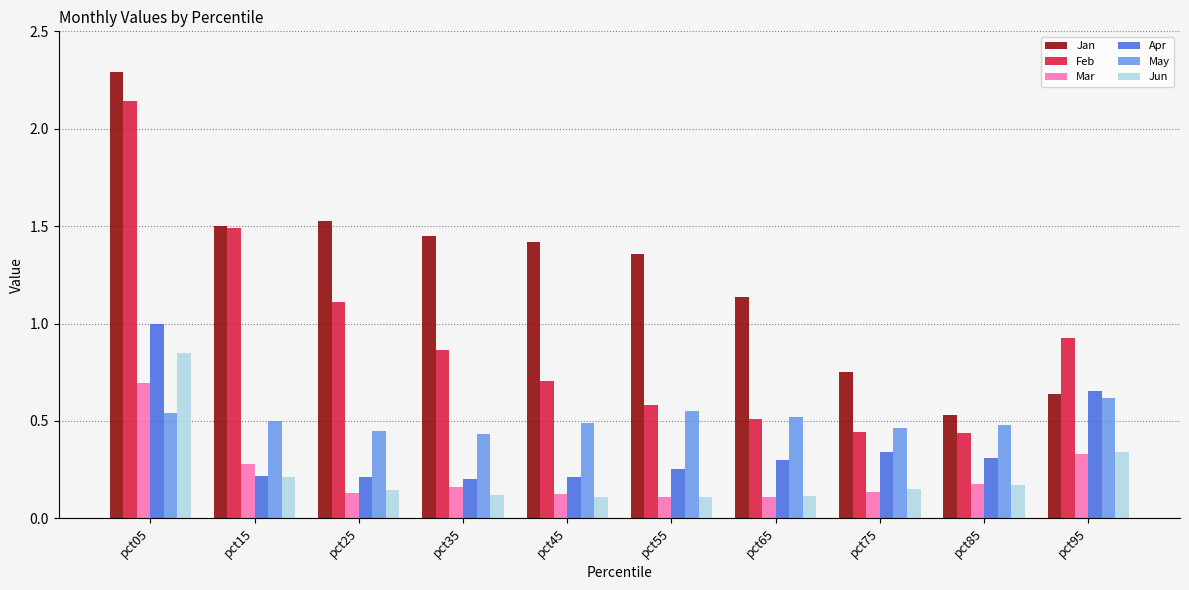

Rank the series by their maximum value, from highest to lowest.

Jan, Feb, Apr, Jun, Mar, May